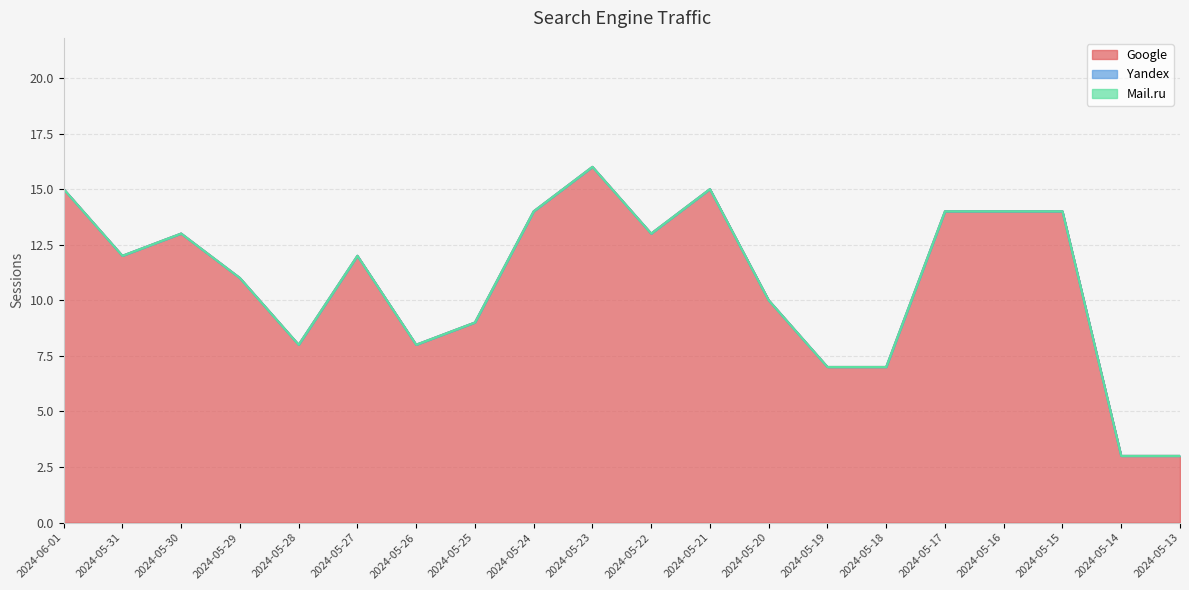

Rank the series at 2024-06-01 from lowest to highest value.

Yandex, Mail.ru, Google